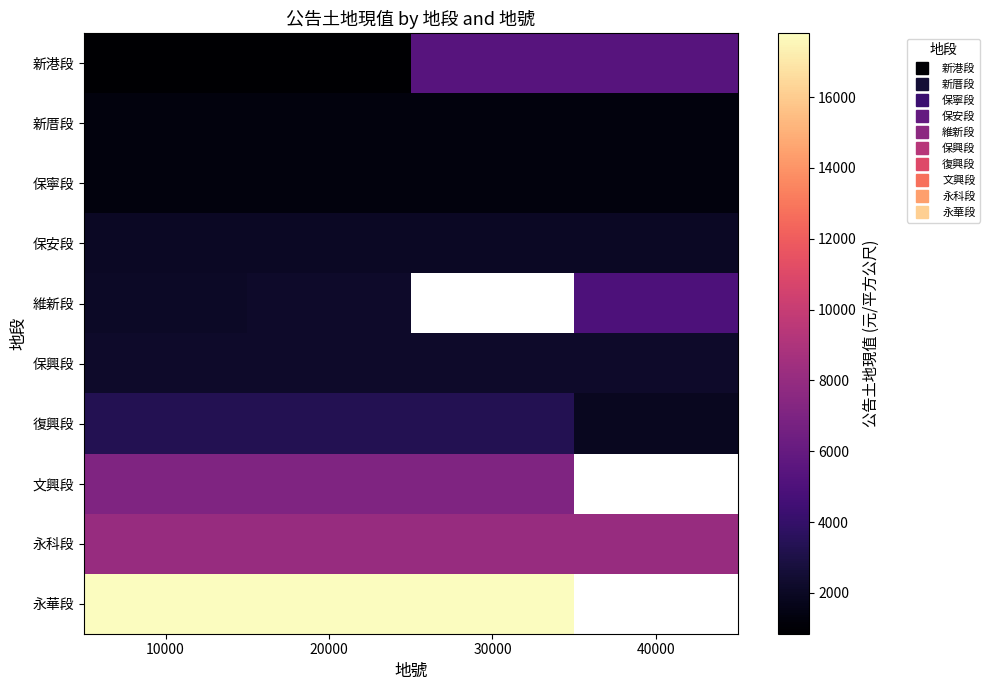

List the series in order of their peak value, lowest first.

新厝段, 保寧段, 保安段, 保興段, 復興段, 維新段, 新港段, 文興段, 永科段, 永華段